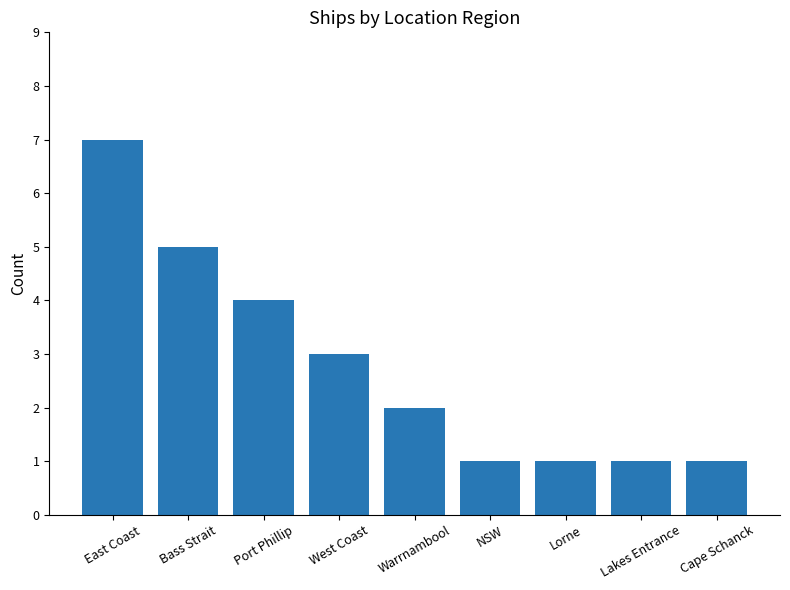

Reading right to left, what are all the values shown in this chart?

Cape Schanck=1	Lakes Entrance=1	Lorne=1	NSW=1	Warrnambool=2	West Coast=3	Port Phillip=4	Bass Strait=5	East Coast=7